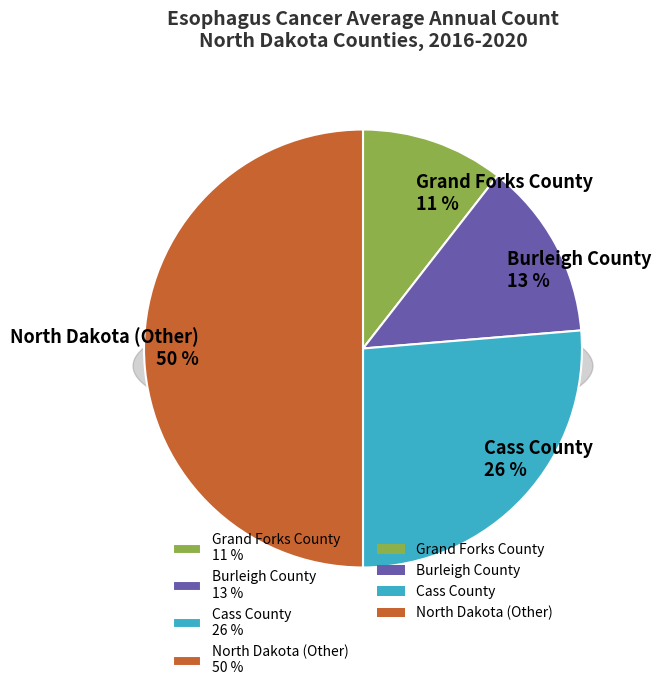

Combined, do North Dakota (Other) and Cass County account for over 50%?

Yes